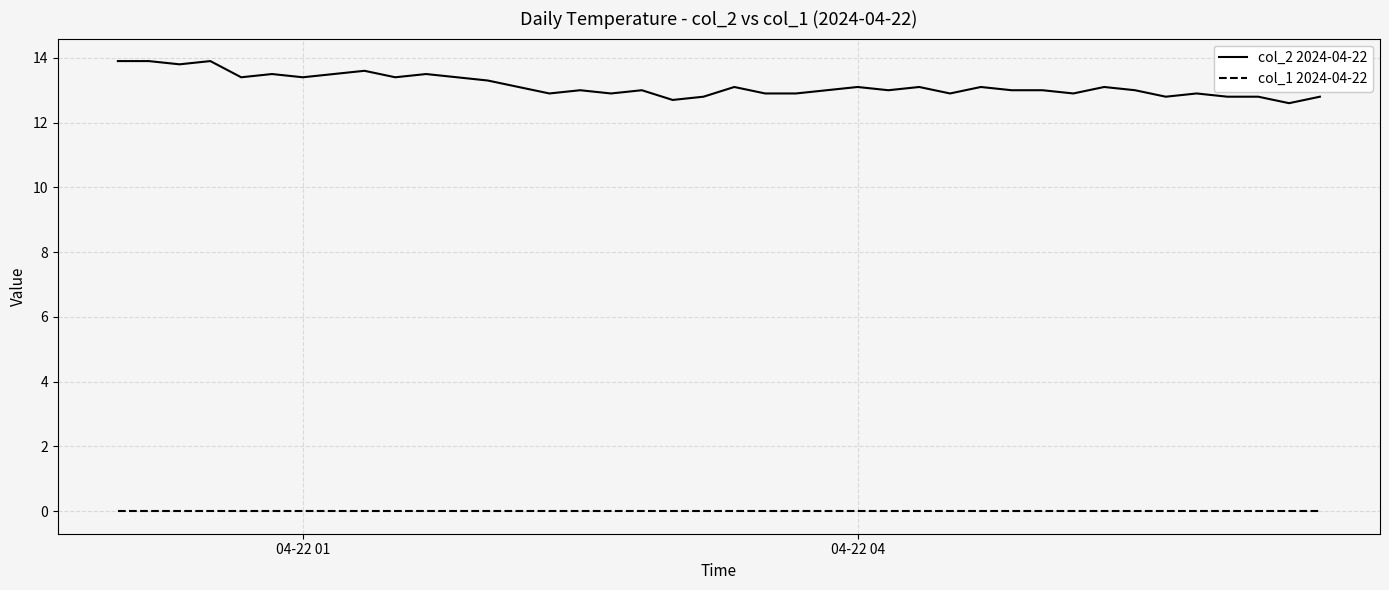

Which series has the widest spread of values?

col_2 2024-04-22